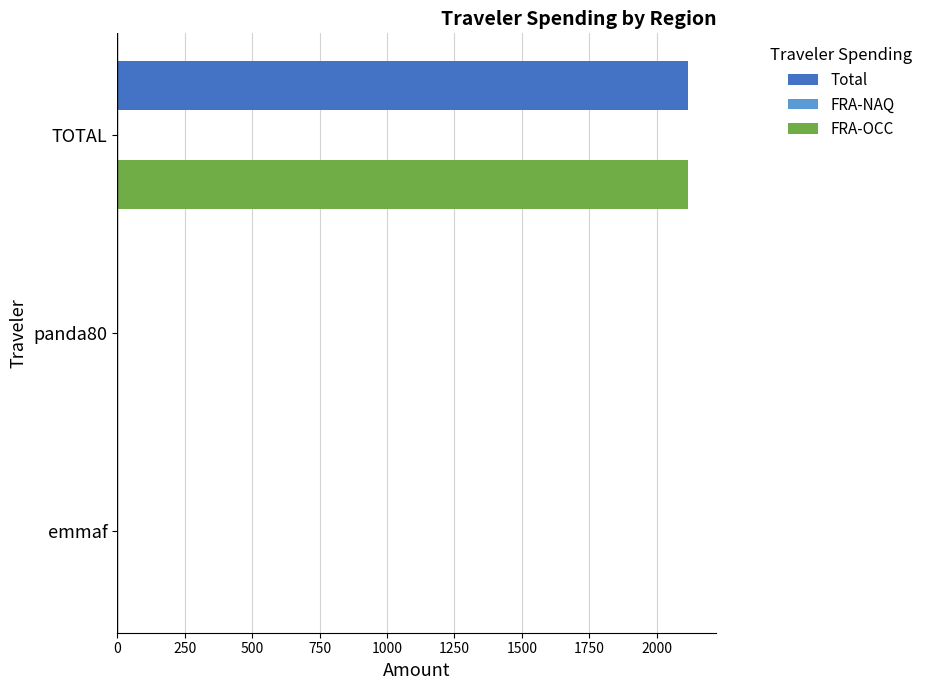

The Total series shows 641.3 at TOTAL. True or false?

False